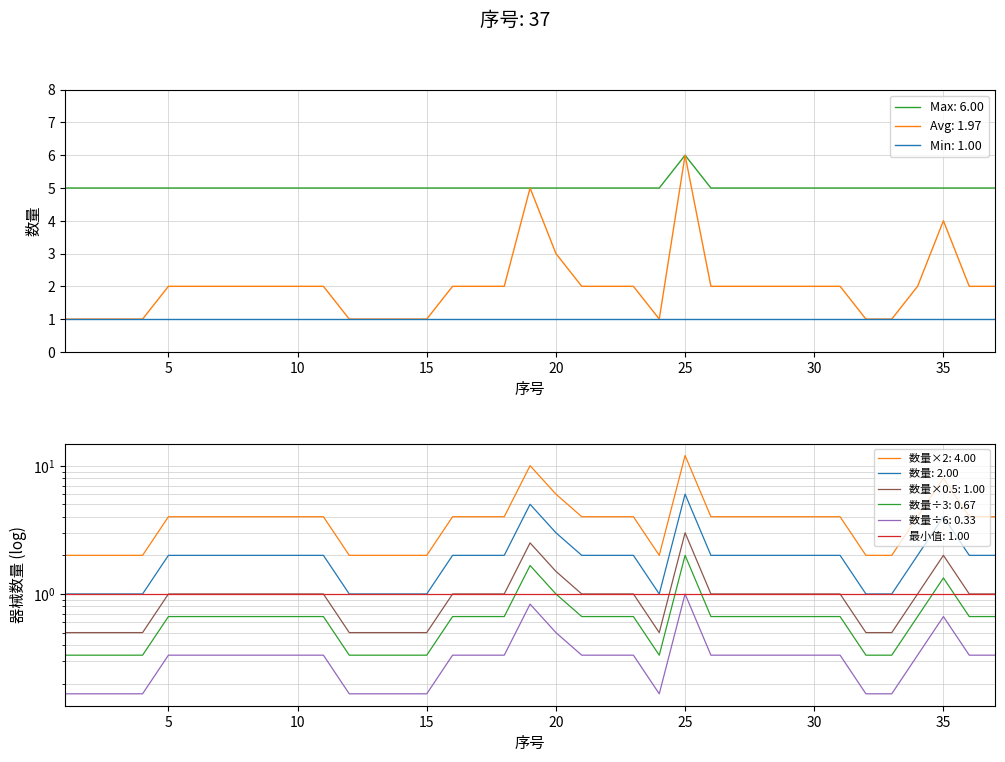

List the labels in order of value, smallest first.

1, 2, 3, 4, 12, 13, 14, 15, 24, 32, 33, 5, 6, 7, 8, 9, 10, 11, 16, 17, 18, 21, 22, 23, 26, 27, 28, 29, 30, 31, 34, 36, 37, 20, 35, 19, 25